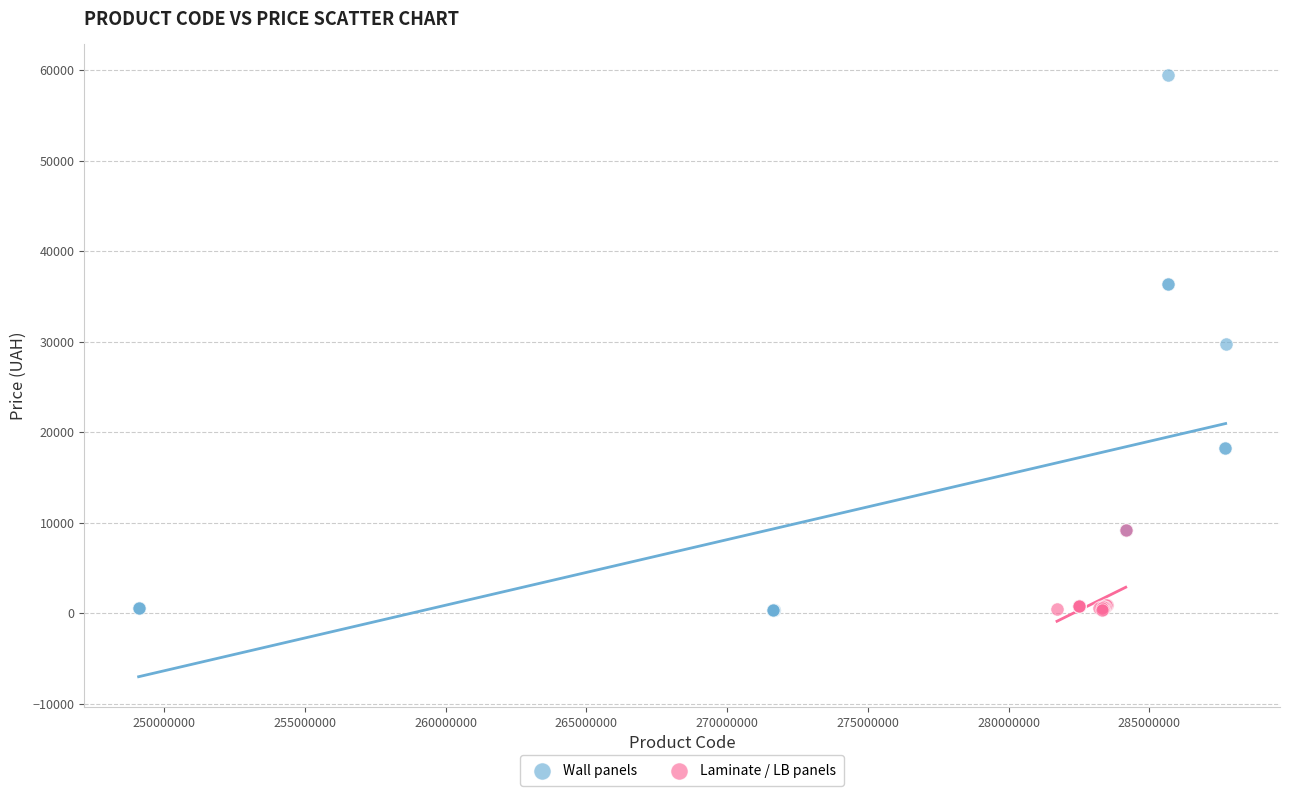

Which series has the largest Y range (max minus min)?

Wall panels